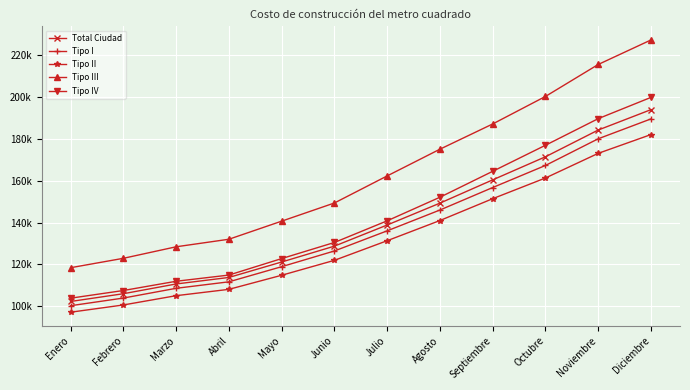

Which series has the largest range (max minus min)?

Tipo III